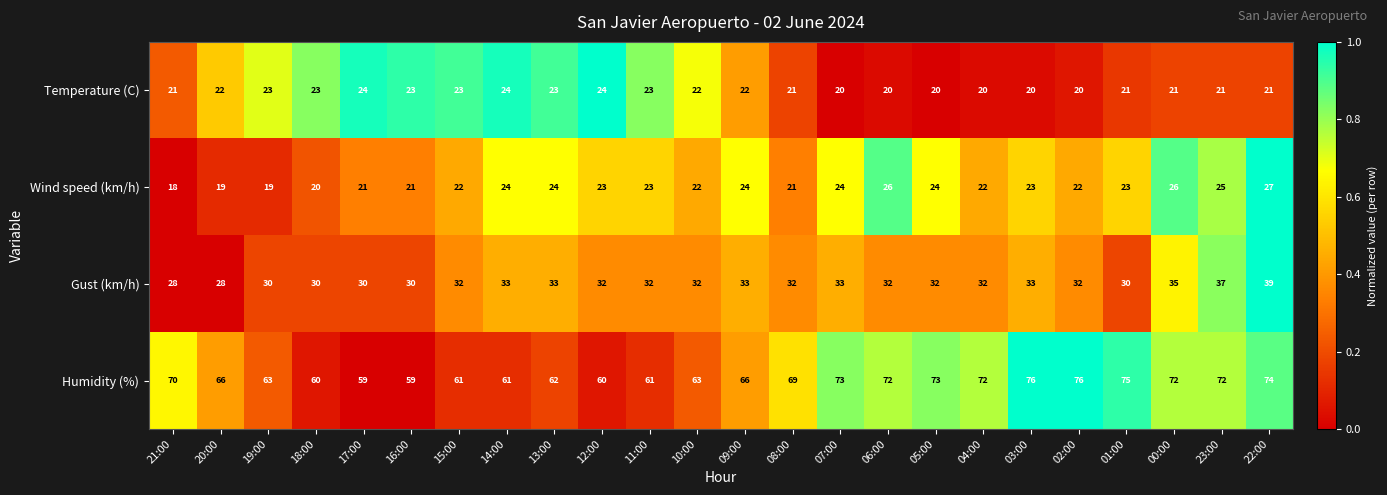

What is the sum of the Humidity (%) values at 09:00 and 07:00?

139